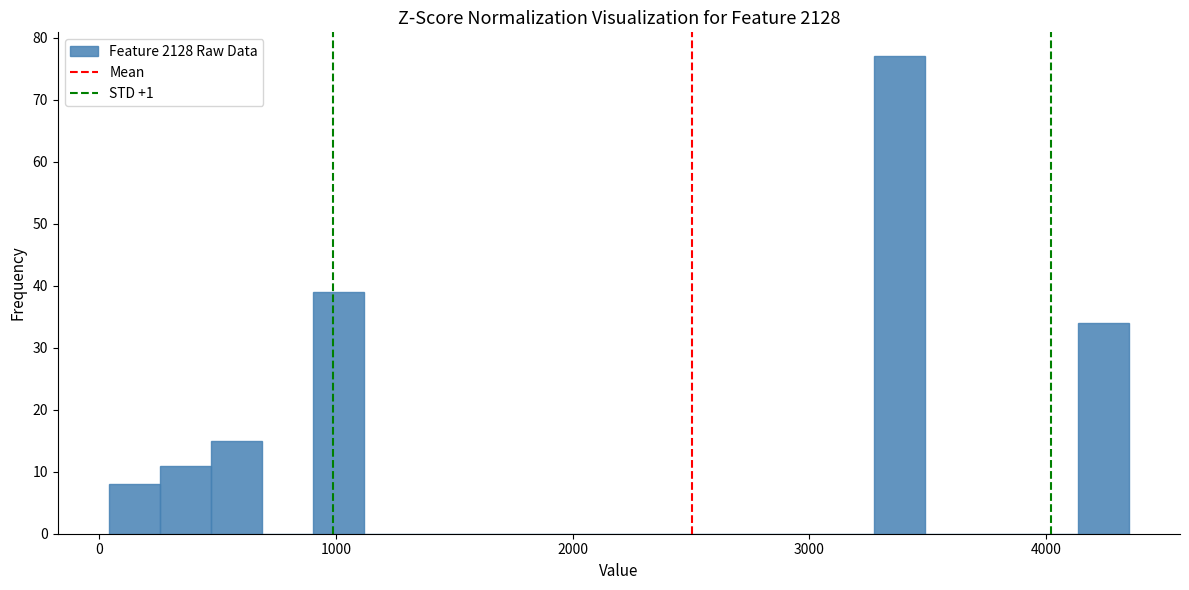

Around what value on the x-axis is the tallest bar? Give the approximate position of its centre, as read against the axis.

3400